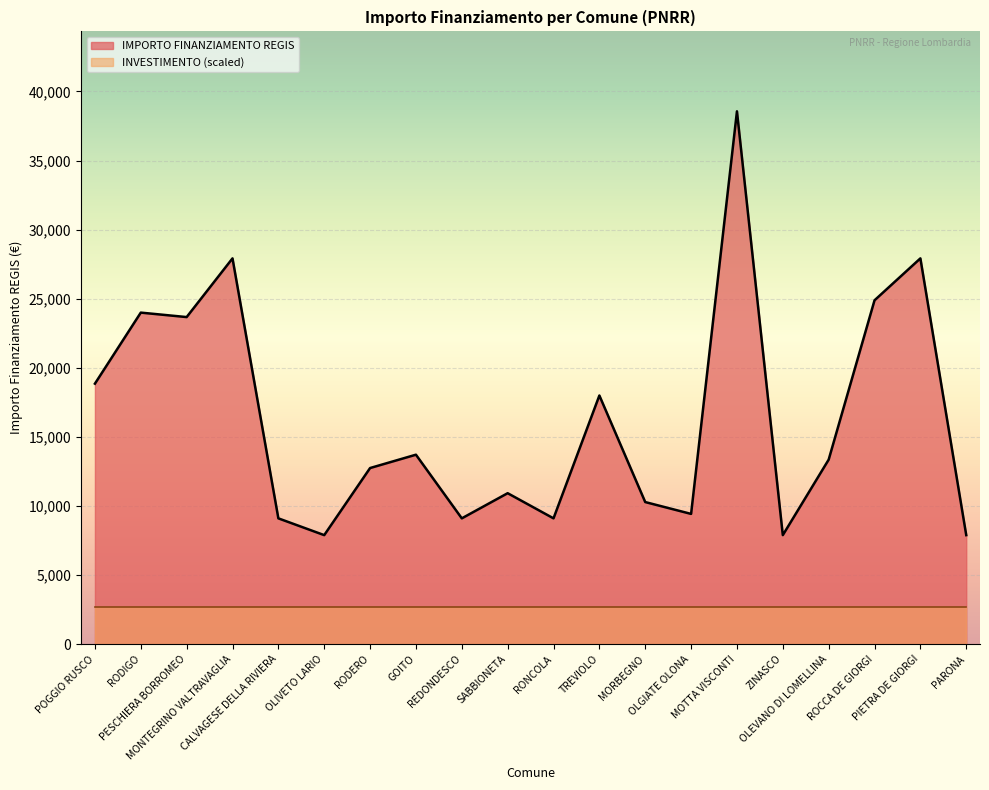

What is the ratio of the value at RODERO to the value at TREVIOLO?

0.7